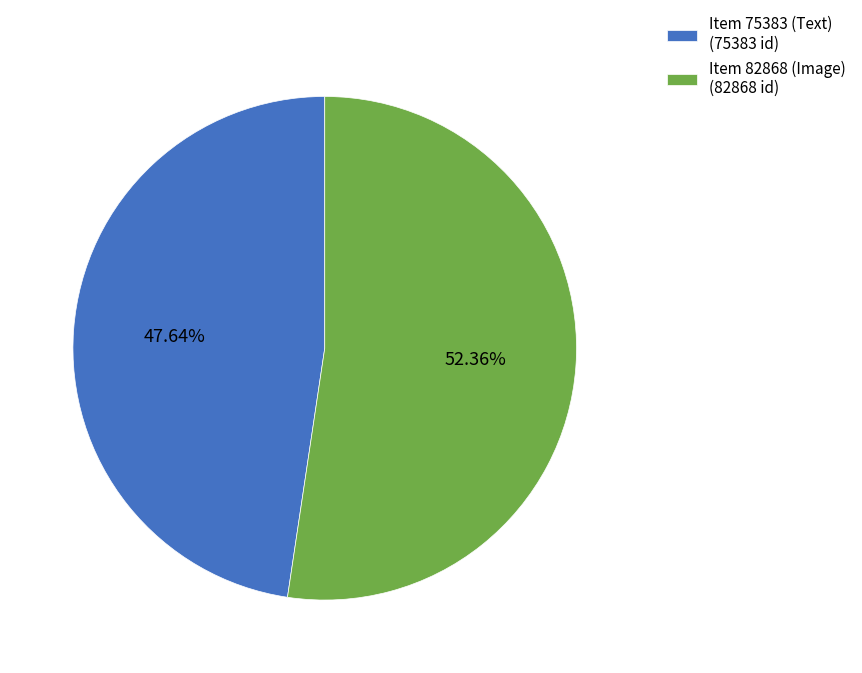

What percentage do Item 75383 (Text) and Item 82868 (Image) together represent?

100.0%